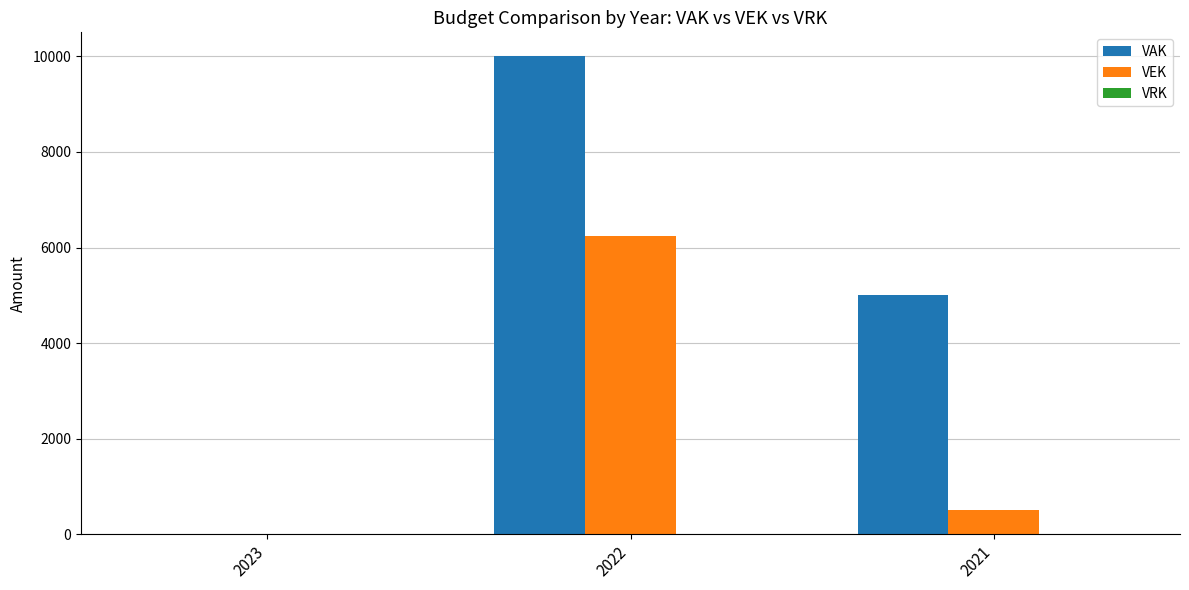

Is it true that VEK equals 3717 at 2023?

False